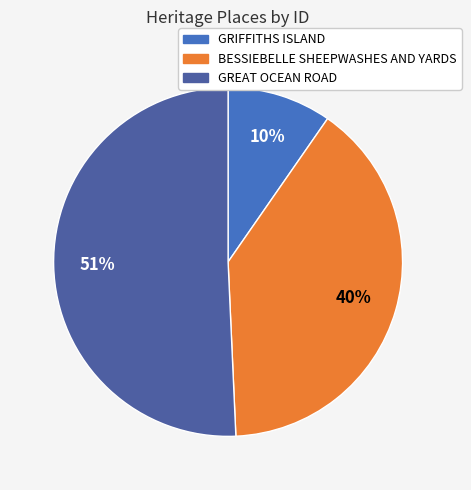

To the nearest percent, what percentage of the pie is GRIFFITHS ISLAND?

10%